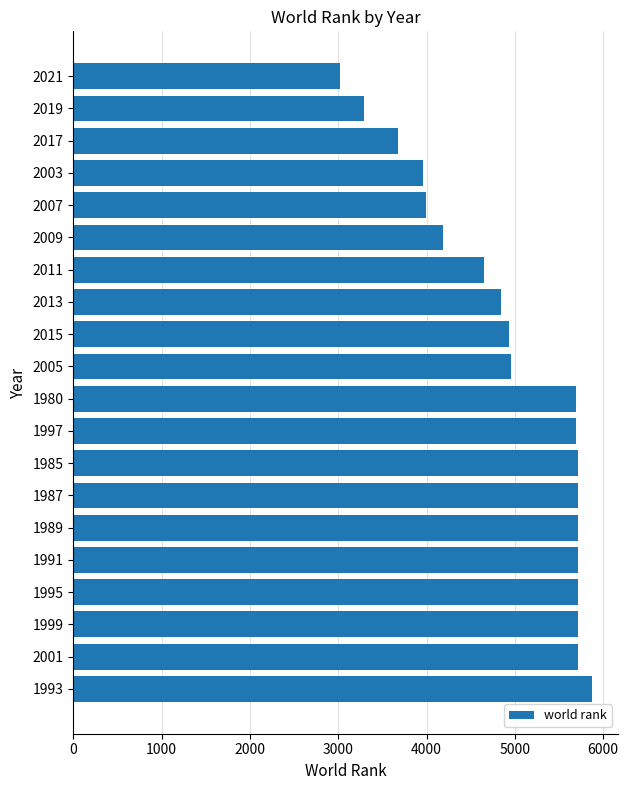

What is the ratio of the value at 2001 to the value at 2021?

1.9